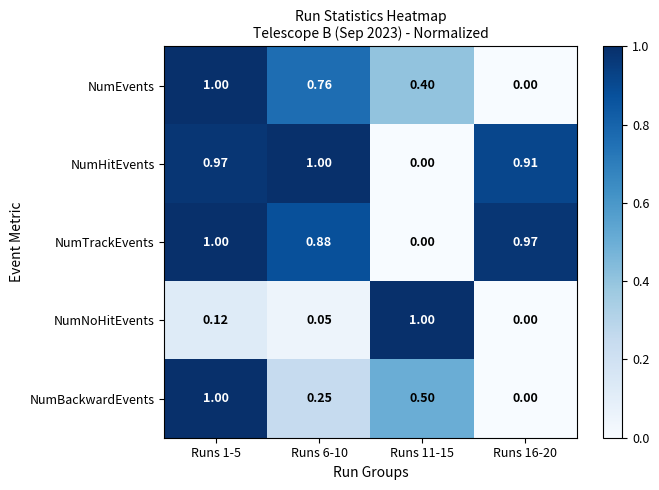

At Runs 6-10, list the series in order from largest to smallest.

NumHitEvents, NumTrackEvents, NumEvents, NumBackwardEvents, NumNoHitEvents